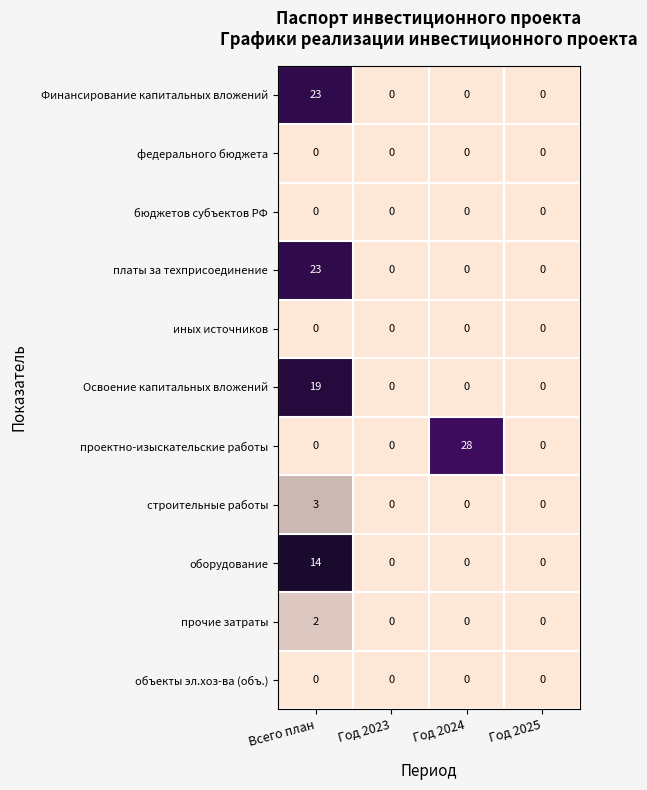

What is the highest value of the проектно-изыскательские работы series?

28